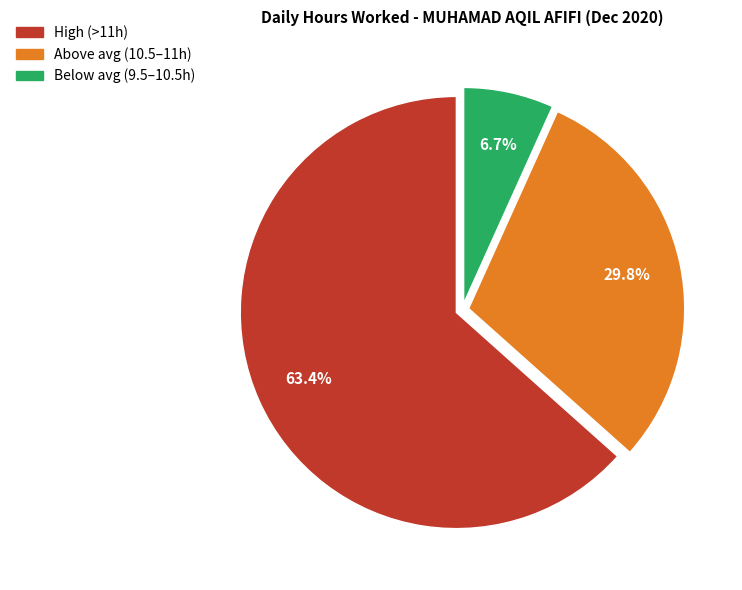

How many slices are in this pie chart?

3